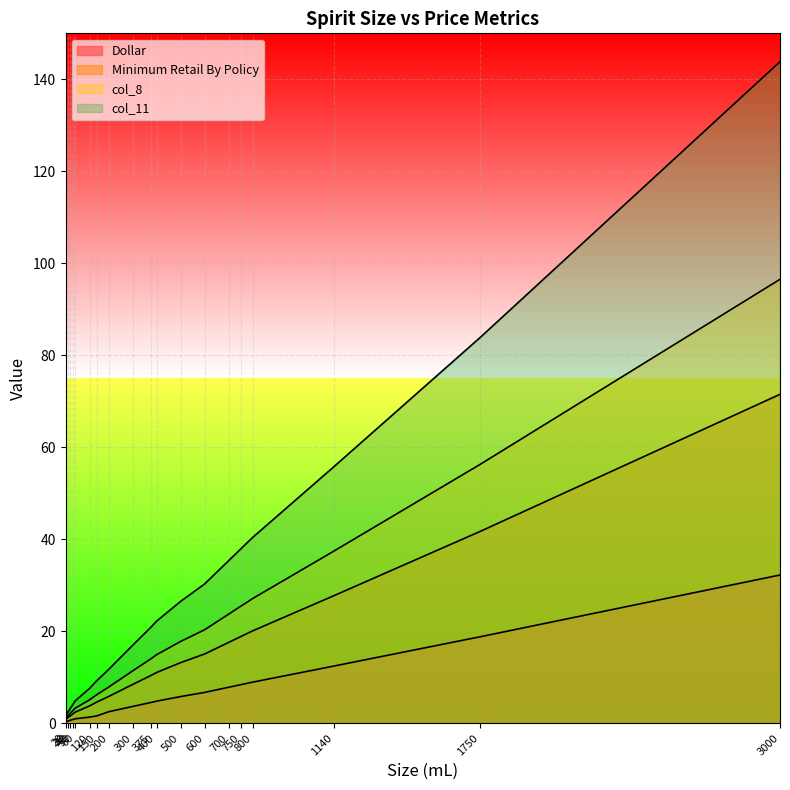

List the series in order of their peak value, lowest first.

Dollar, Minimum Retail By Policy, col_8, col_11